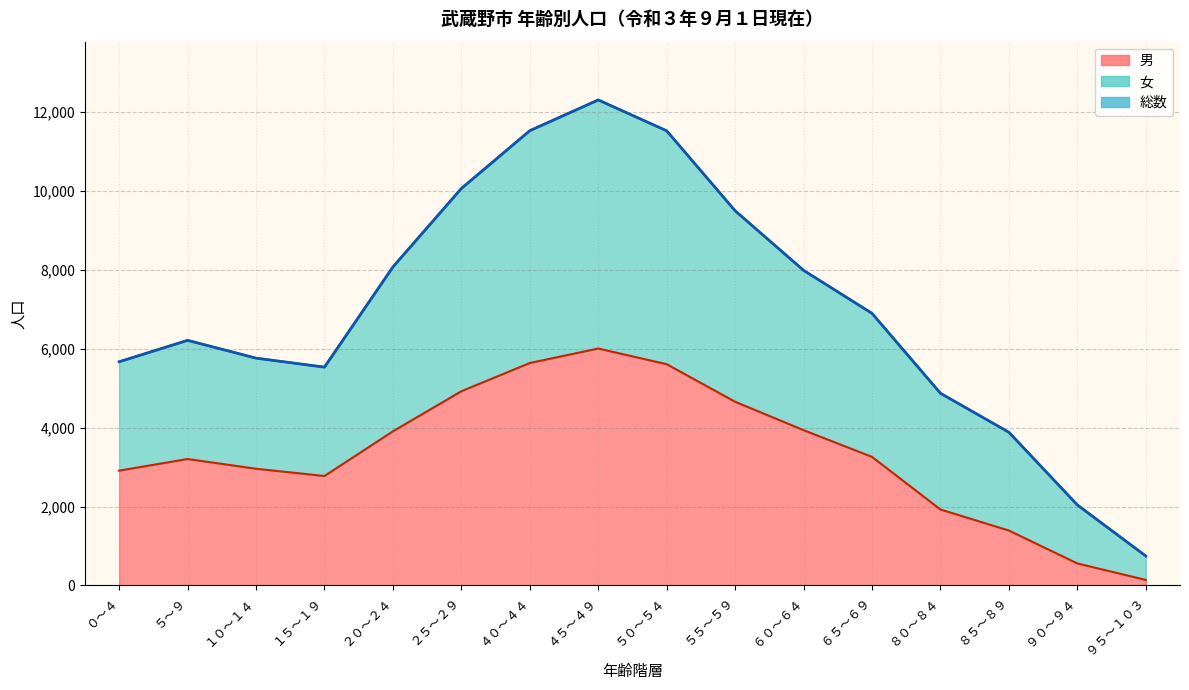

What is the difference between the highest and lowest values at ６０～６４?

4051